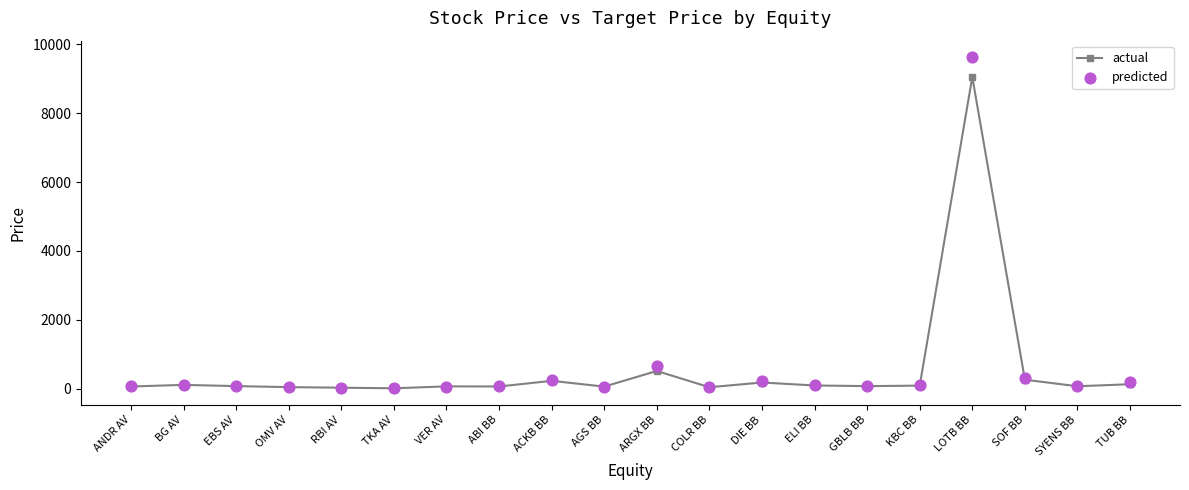

At which category is the sum across all series the highest?

LOTB BB